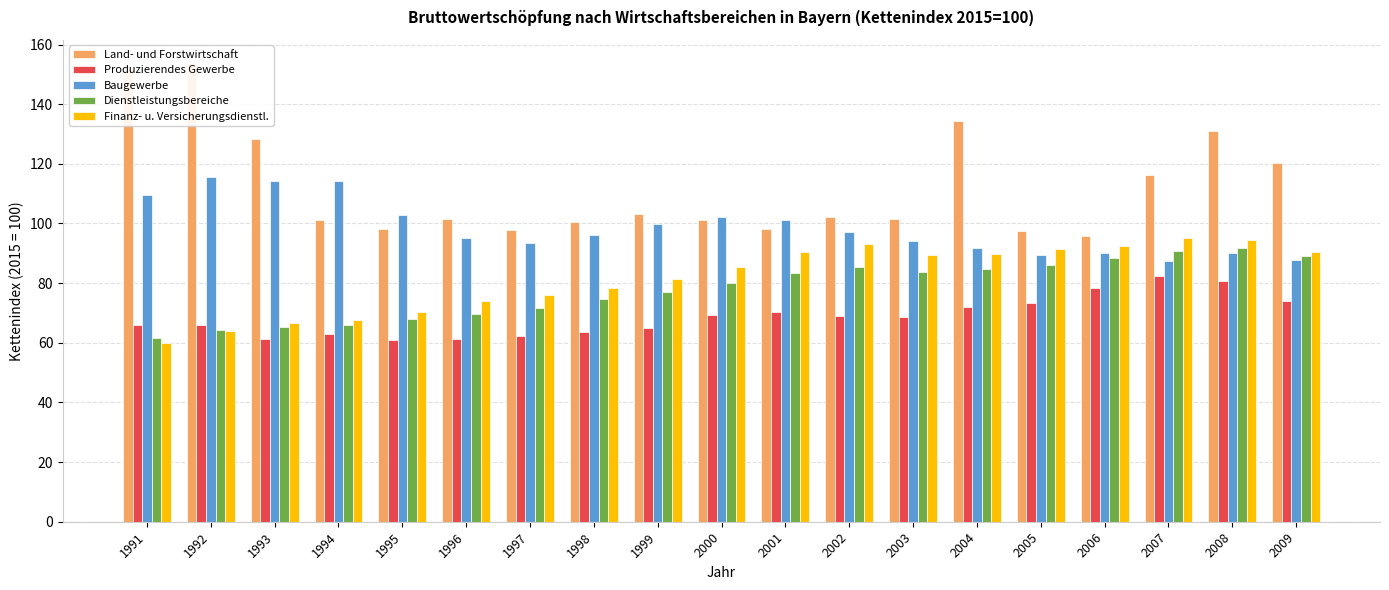

Is the value of Produzierendes Gewerbe at 1996 greater than the value of Baugewerbe at 1996?

No